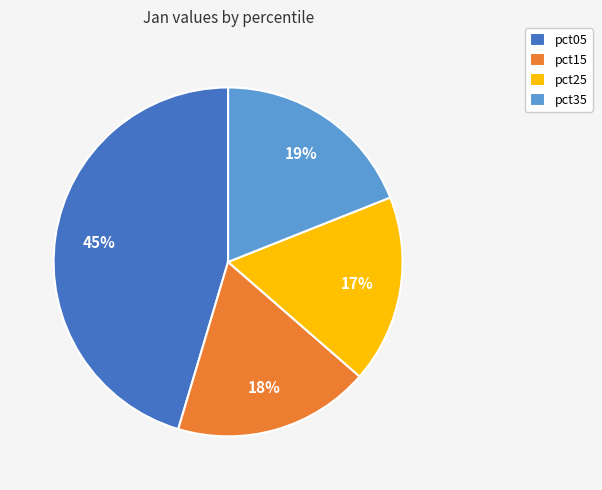

What percentage is the pct35 slice, to the nearest percent?

19%